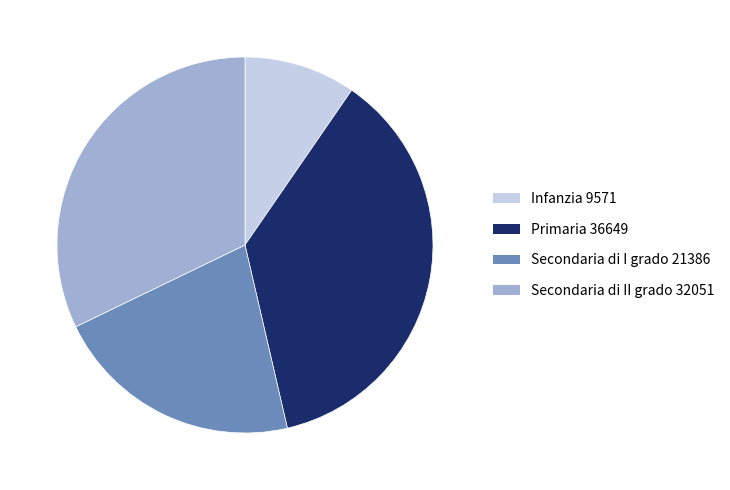

Combined, do Primaria 36649 and Secondaria di I grado 21386 account for over 50%?

Yes